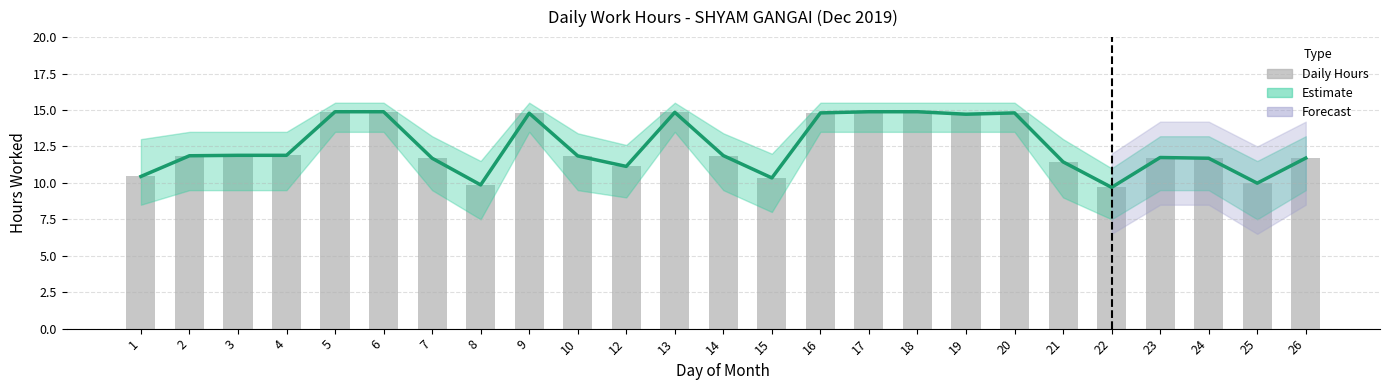

Is the value of Estimate Line at 20 greater than the value of Low Hours at 21?

Yes